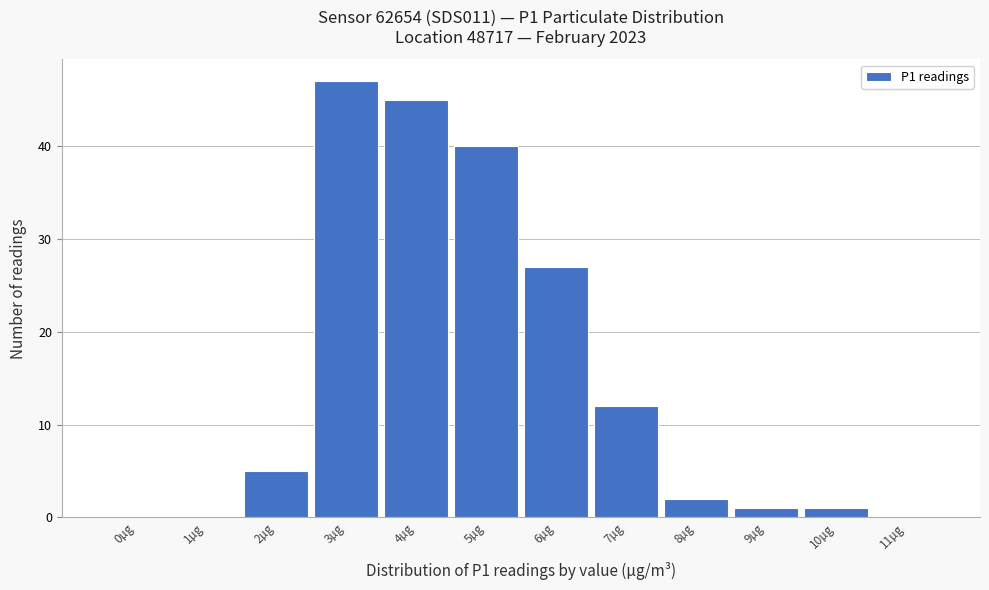

Reading right to left, transcribe all the data shown in this chart.

11µg=0	10µg=1	9µg=1	8µg=2	7µg=12	6µg=27	5µg=40	4µg=45	3µg=47	2µg=5	1µg=0	0µg=0